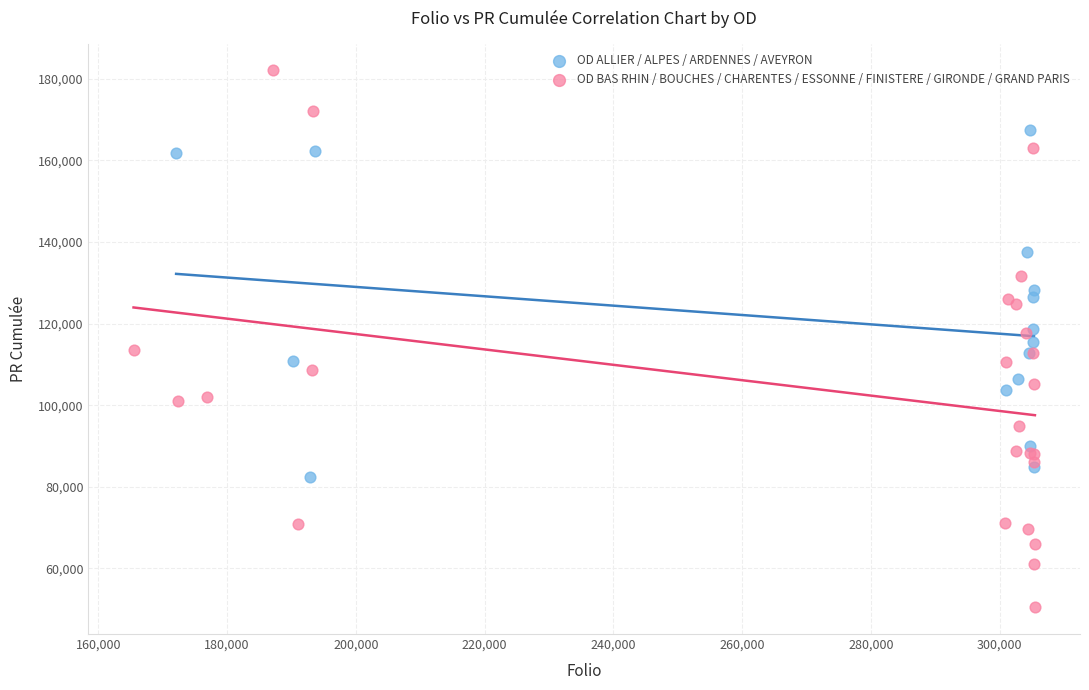

Which series has the largest Y range (max minus min)?

OD BAS RHIN / BOUCHES / CHARENTES / ESSONNE / FINISTERE / GIRONDE / GRAND PARIS